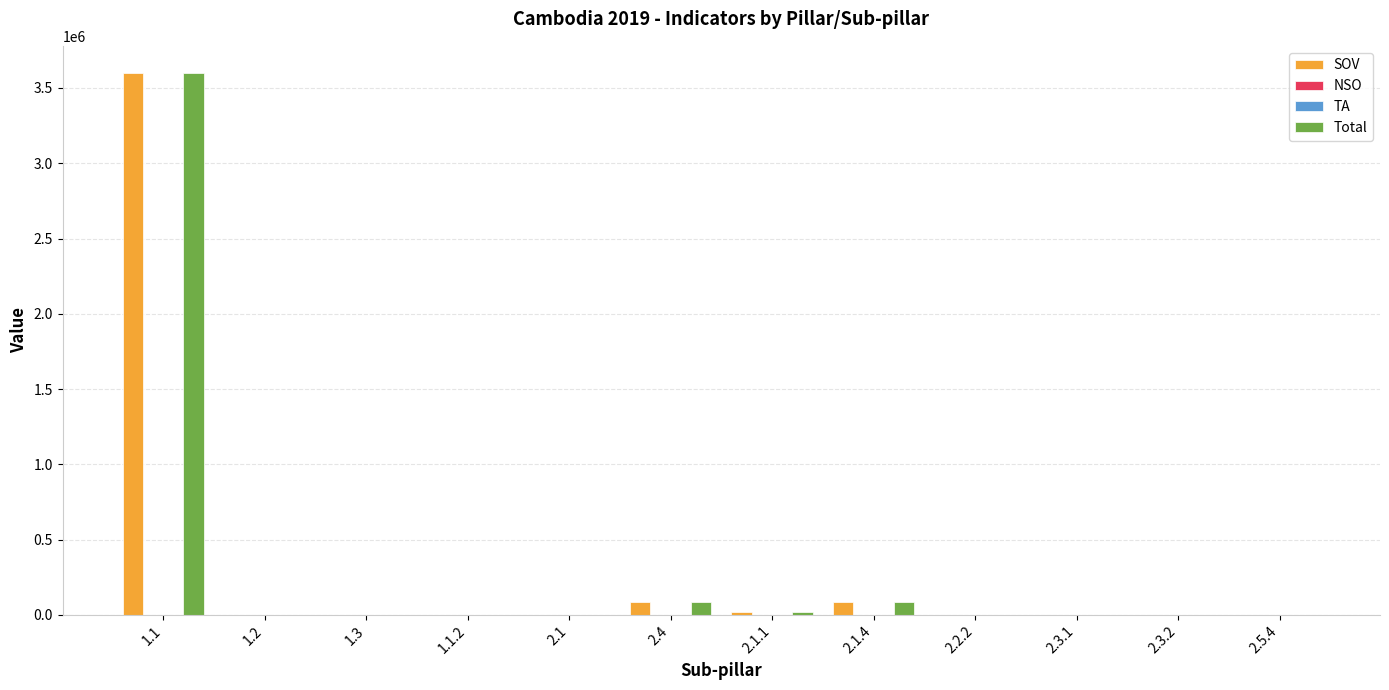

At which category is the sum across all series the highest?

1.1